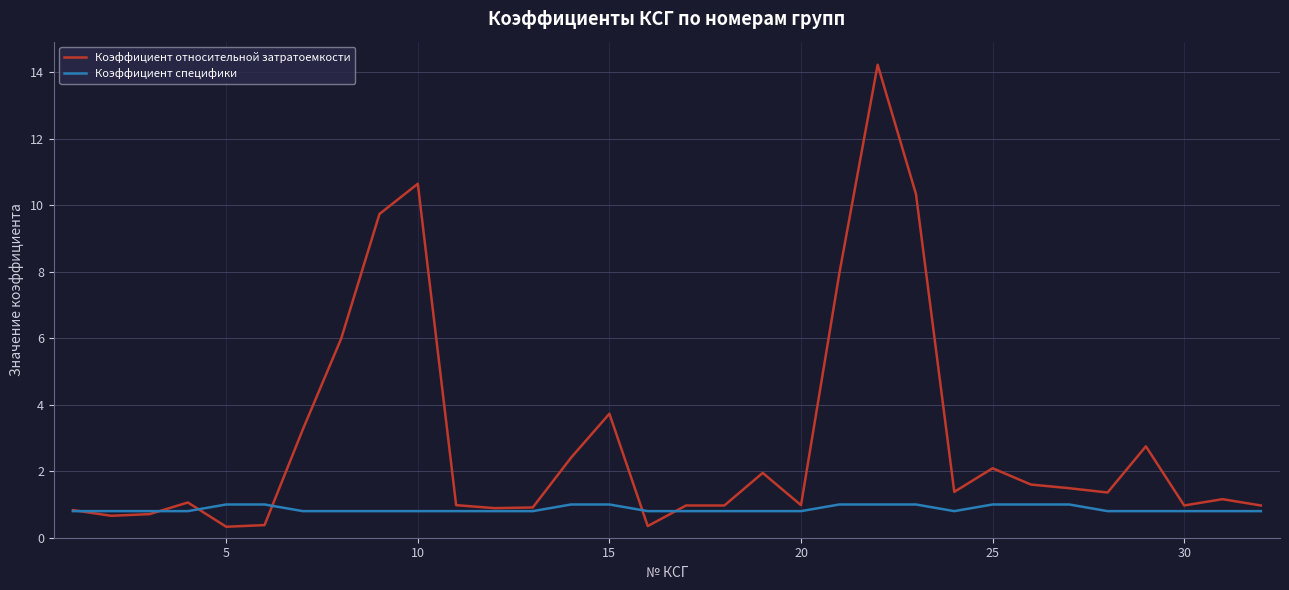

What is the smallest value displayed?

0.3